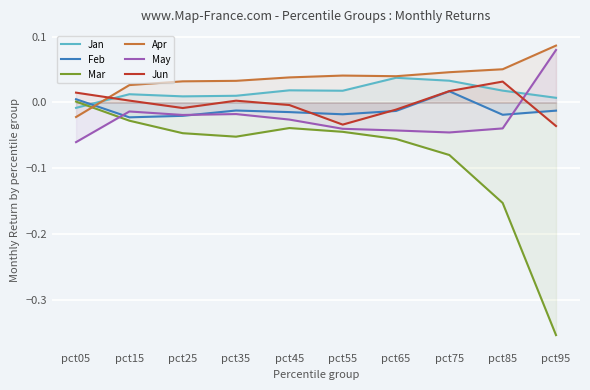

Reading left to right, extract all data points from this chart.

Jan: pct05=-0.0	pct15=0.0	pct25=0.0	pct35=0.0	pct45=0.0	pct55=0.0	pct65=0.0	pct75=0.0	pct85=0.0	pct95=0.0
Feb: pct05=0.0	pct15=-0.0	pct25=-0.0	pct35=-0.0	pct45=-0.0	pct55=-0.0	pct65=-0.0	pct75=0.0	pct85=-0.0	pct95=-0.0
Mar: pct05=0.0	pct15=-0.0	pct25=-0.0	pct35=-0.1	pct45=-0.0	pct55=-0.0	pct65=-0.1	pct75=-0.1	pct85=-0.2	pct95=-0.4
Apr: pct05=-0.0	pct15=0.0	pct25=0.0	pct35=0.0	pct45=0.0	pct55=0.0	pct65=0.0	pct75=0.0	pct85=0.1	pct95=0.1
May: pct05=-0.1	pct15=-0.0	pct25=-0.0	pct35=-0.0	pct45=-0.0	pct55=-0.0	pct65=-0.0	pct75=-0.0	pct85=-0.0	pct95=0.1
Jun: pct05=0.0	pct15=0.0	pct25=-0.0	pct35=0.0	pct45=-0.0	pct55=-0.0	pct65=-0.0	pct75=0.0	pct85=0.0	pct95=-0.0